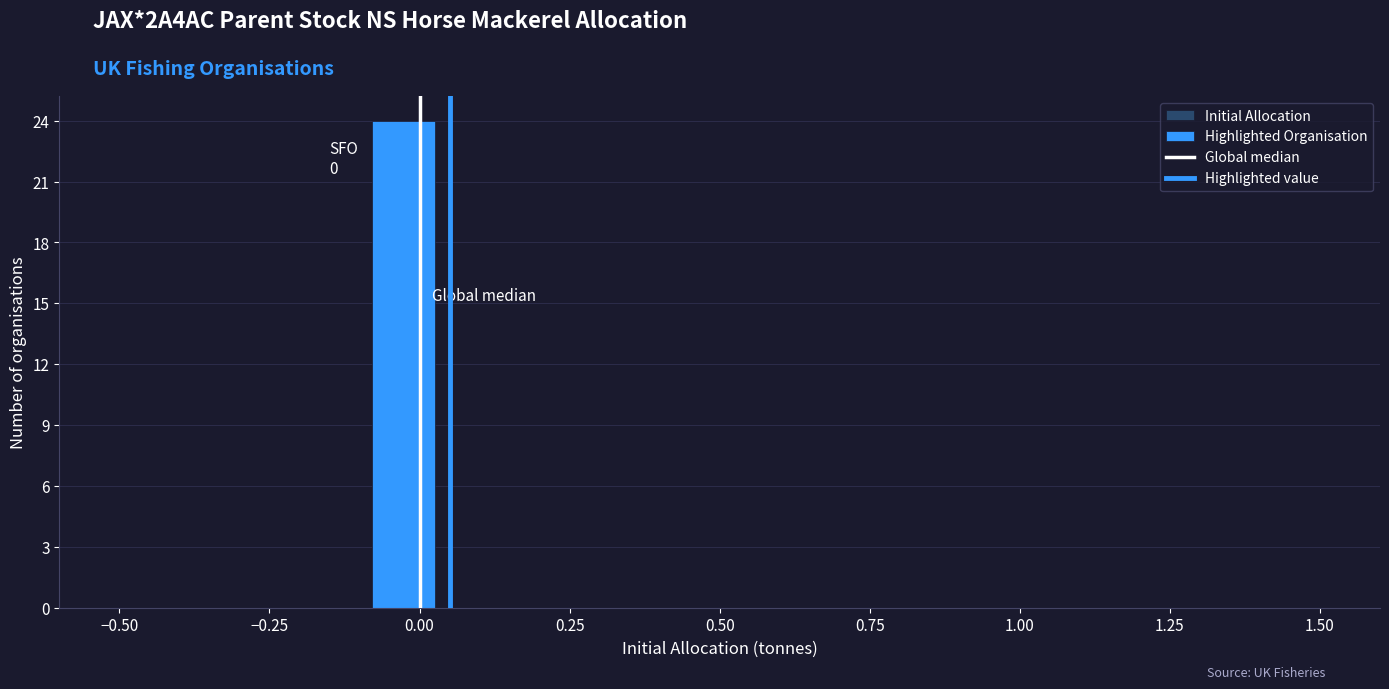

Around what value on the x-axis is the tallest bar? Give the approximate position of its centre, as read against the axis.

-0.05